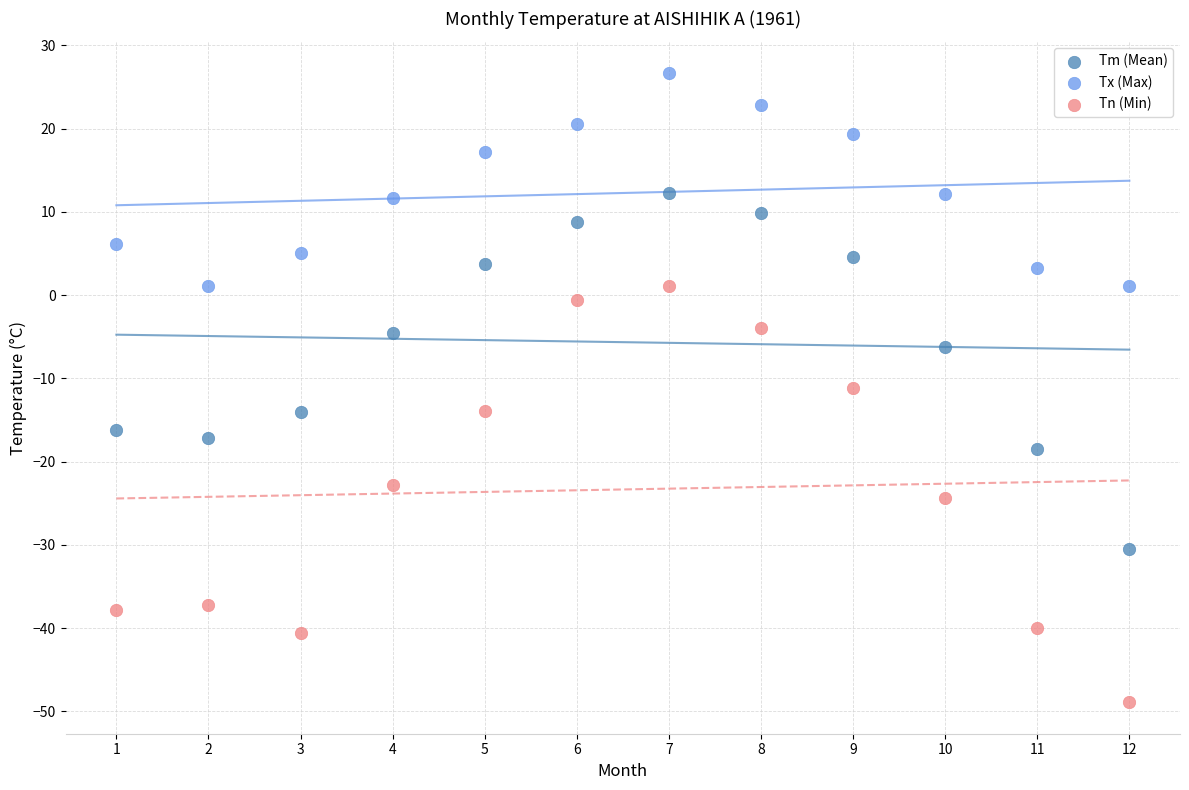

What are all the series names shown in the legend?

Tm (Mean), Tx (Max), Tn (Min)